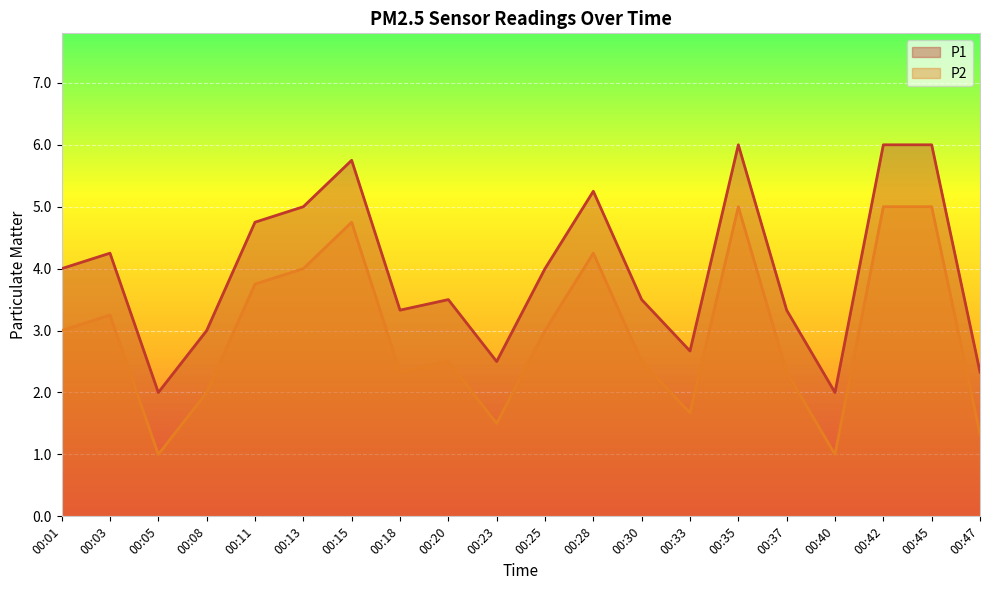

Is the value of P2 at 00:35 greater than the value of P1 at 00:11?

Yes